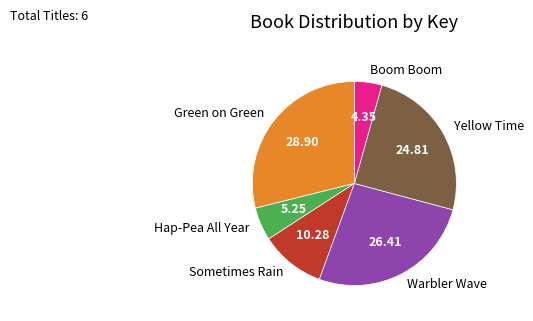

How many slices are in this pie chart?

6